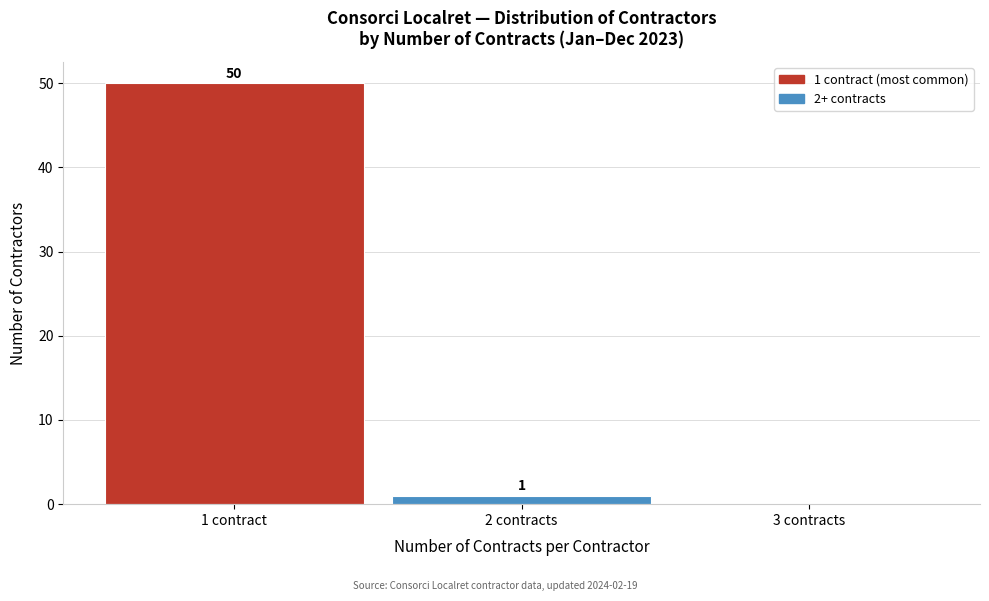

Reading left to right, what are all the values shown in this chart?

1 contract=50	2 contracts=1	3 contracts=0